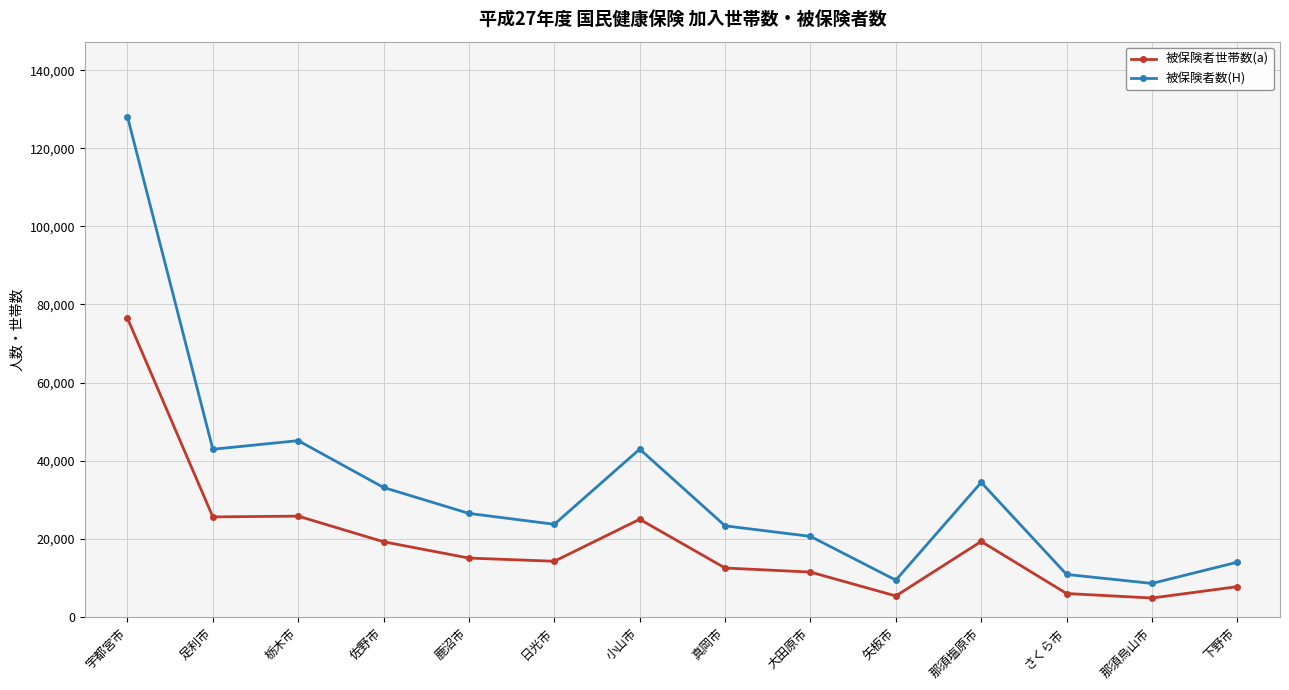

Which series has the largest total across all categories?

被保険者数(H)